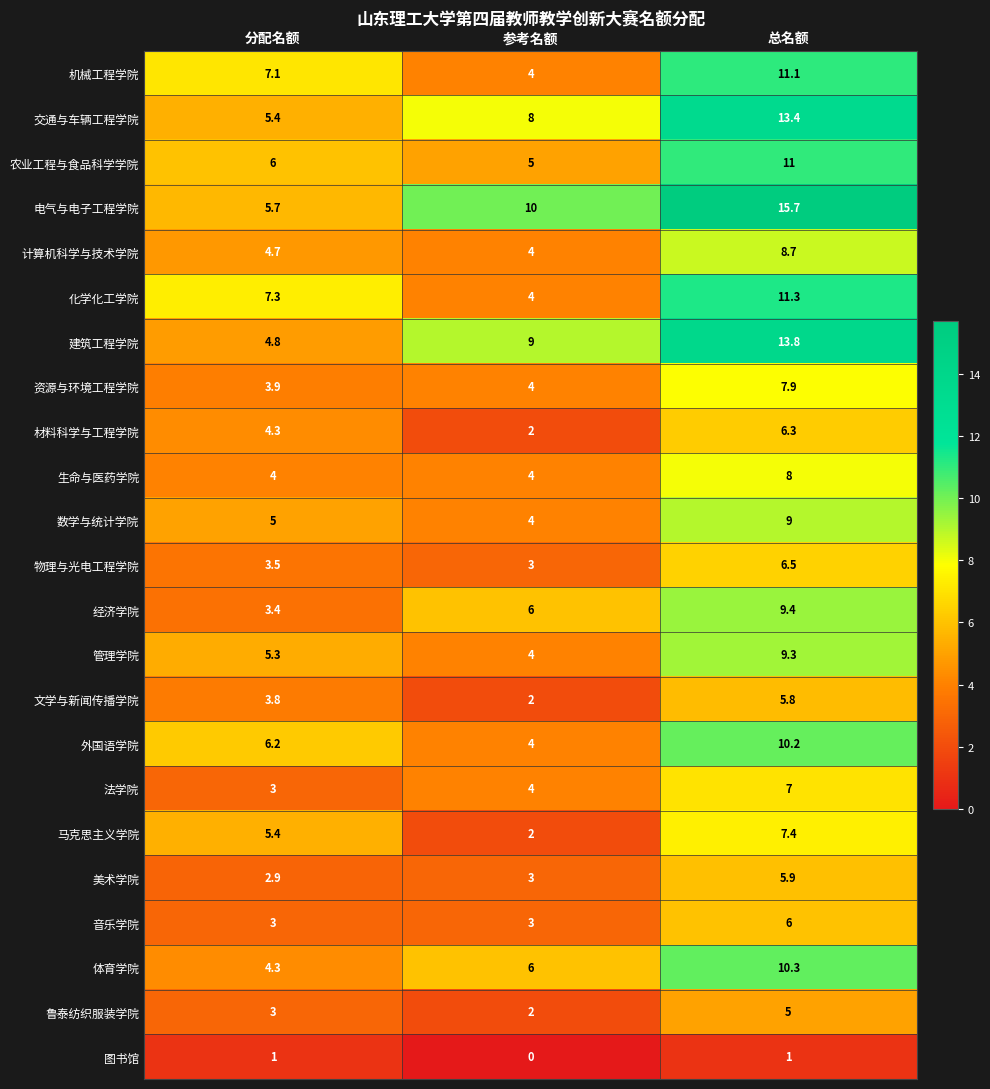

What is the spread (max minus min) of values at 总名额?

14.7